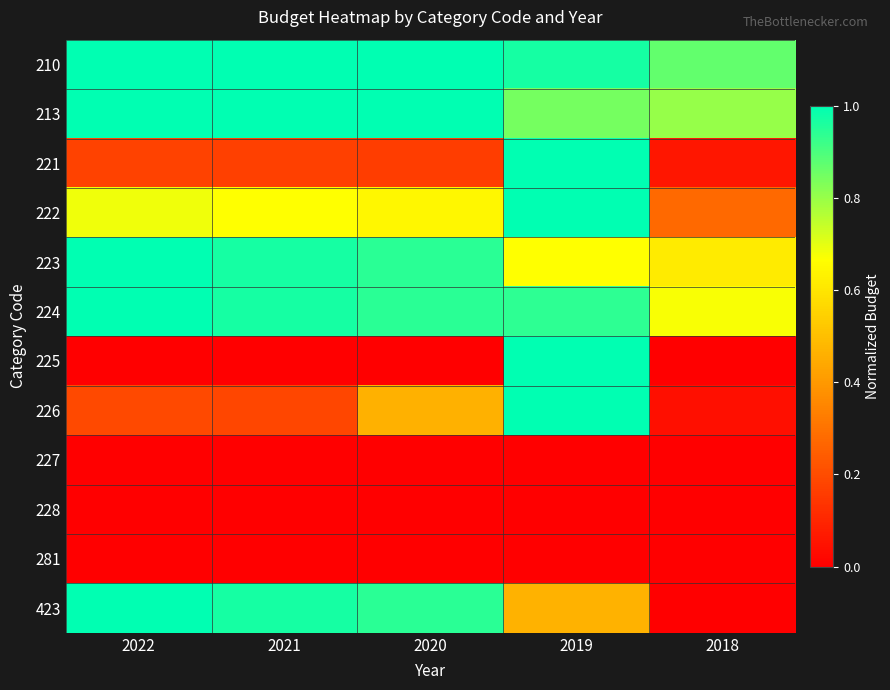

What is the maximum value shown in the chart?

1.0